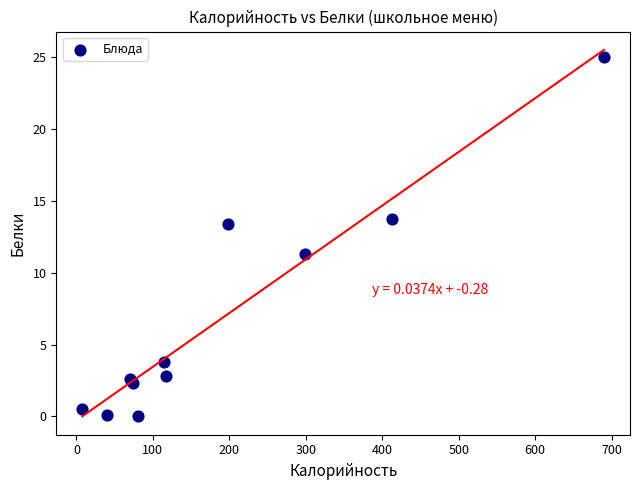

What Y value in the scatter plot is closest to 12?

11.3